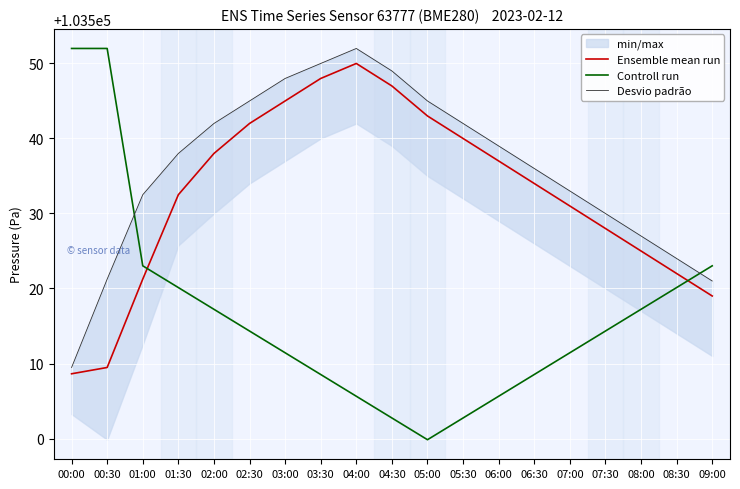

At which label does Ensemble mean run reach its peak?

04:00